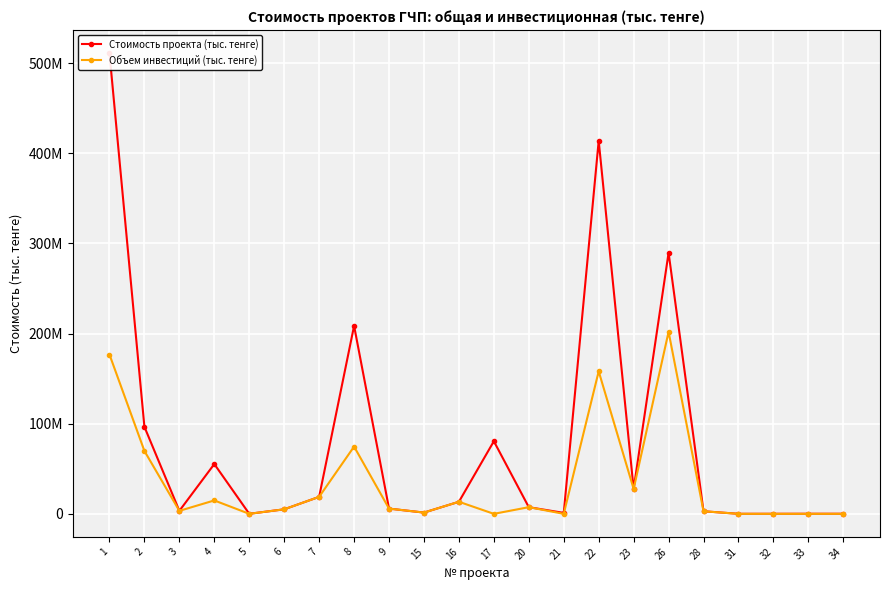

At 4, list the series in order from smallest to largest.

Объем инвестиций (тыс. тенге), Стоимость проекта (тыс. тенге)